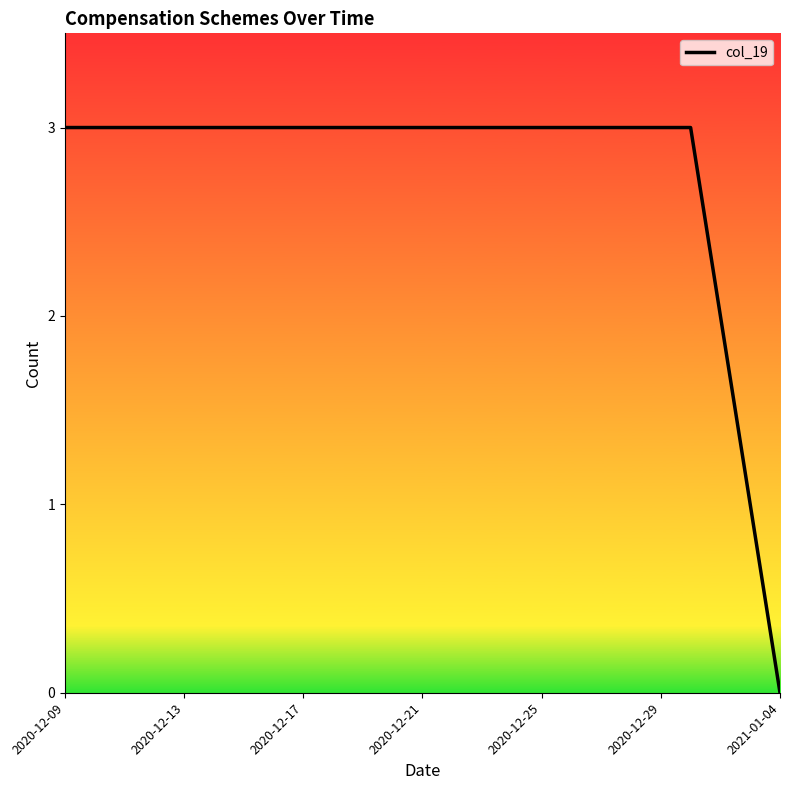

What is the greatest value displayed?

3